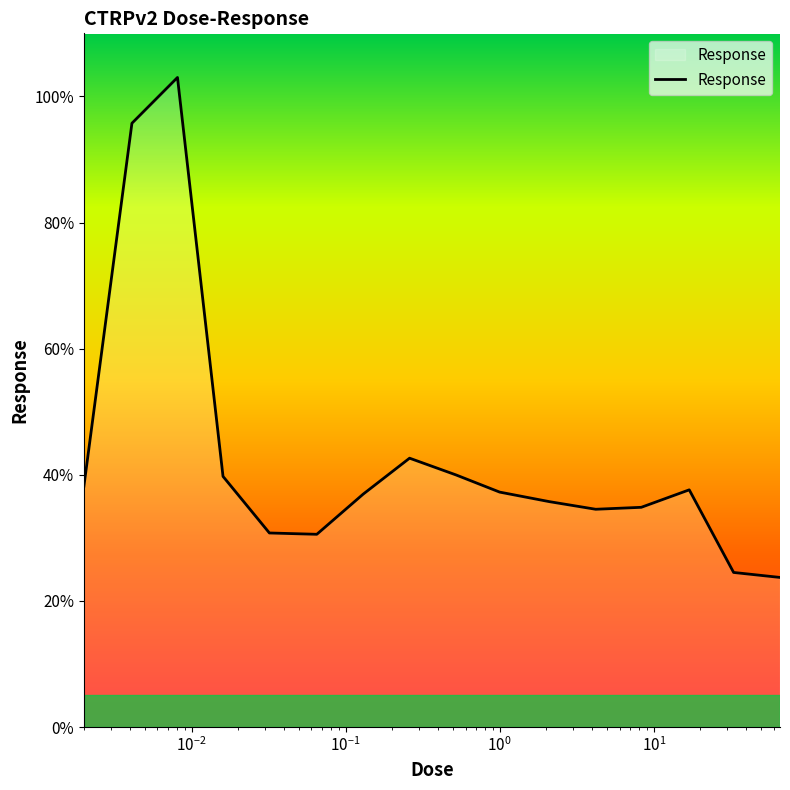

What is the difference between the maximum and minimum values?

79.3